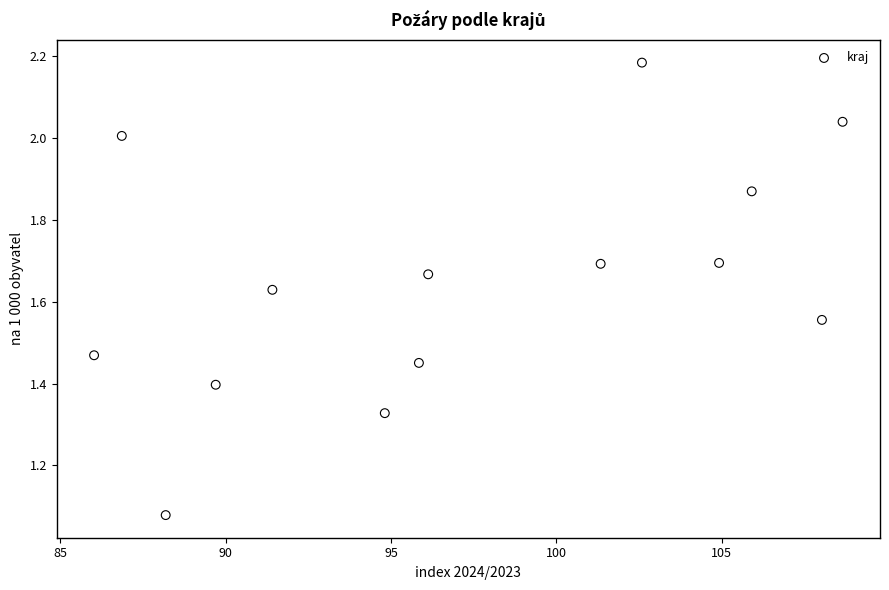

What is the range of X values (max minus min)?

22.6